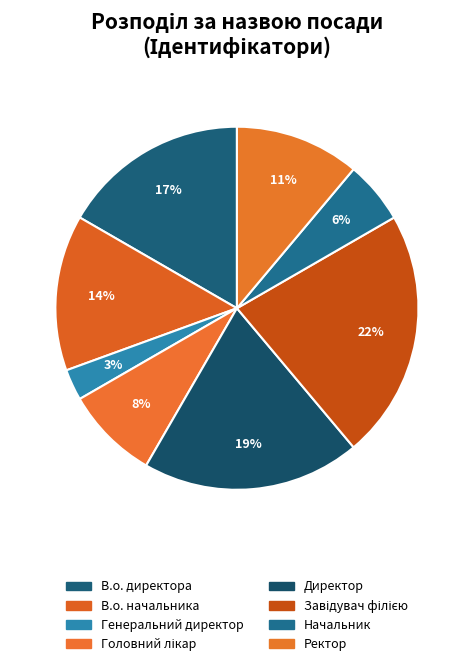

How many segments does this pie chart have?

8